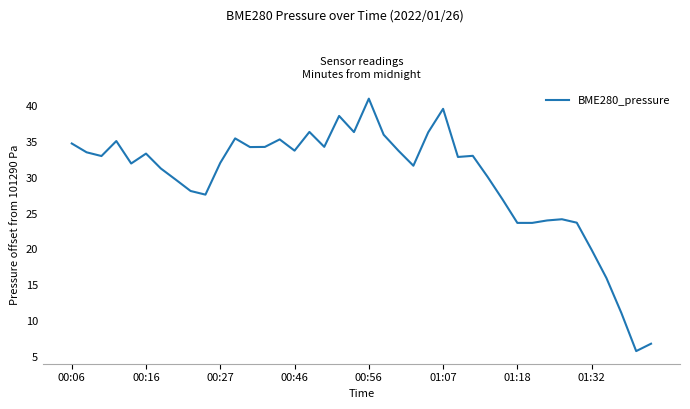

What is the smallest value displayed?

5.8